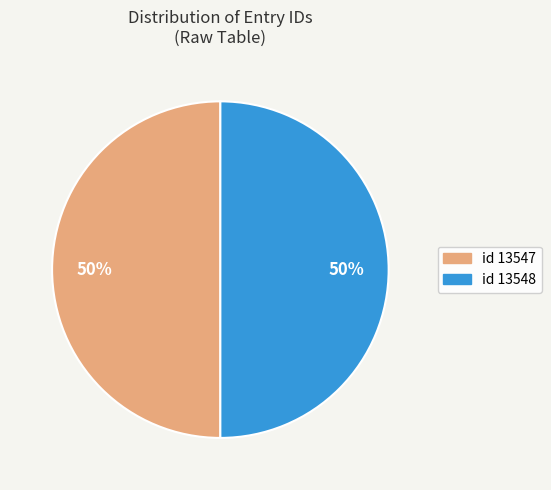

The id 13548 slice represents 50% of the pie. True or false?

True